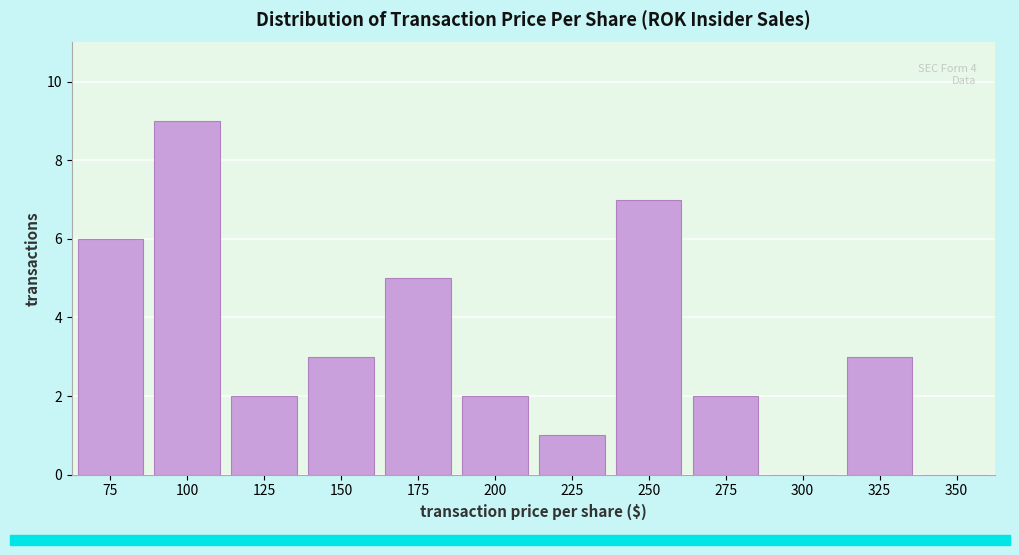

Reading right to left, what are all the values shown in this chart?

350=0	325=3	300=0	275=2	250=7	225=1	200=2	175=5	150=3	125=2	100=9	75=6